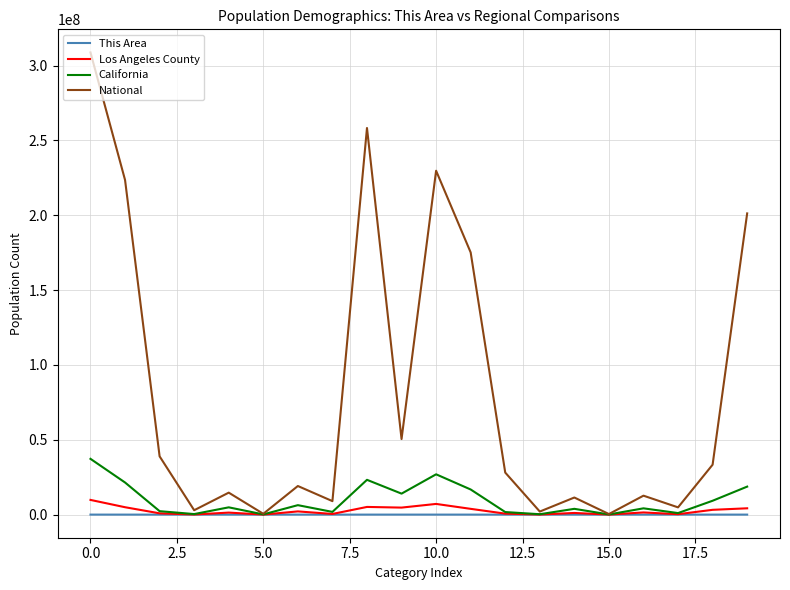

Which series has the largest total across all categories?

National